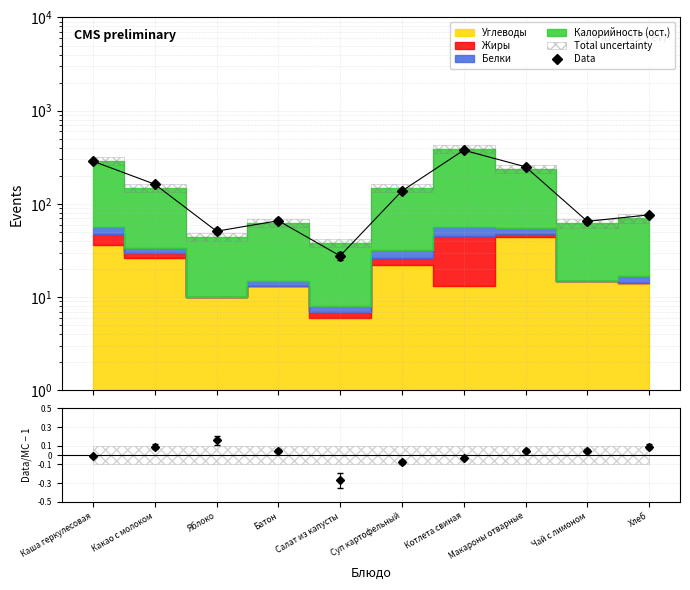

What is the maximum value shown in the chart?

376.7